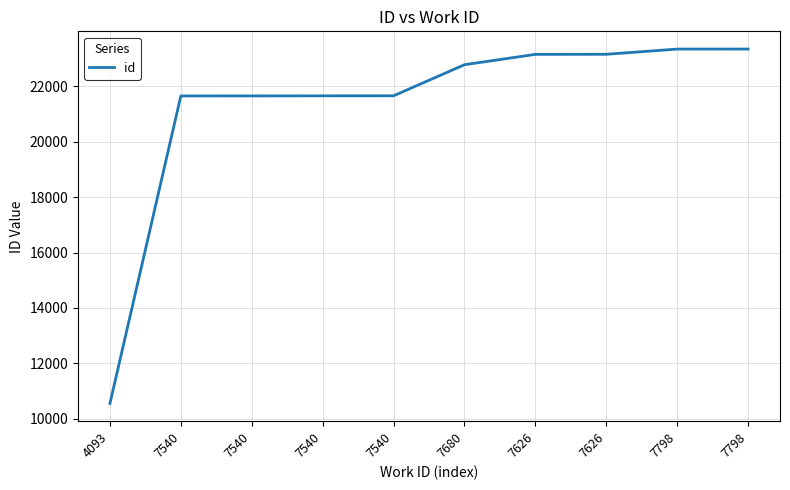

Is it true that the value at 7626 is 23164?

True